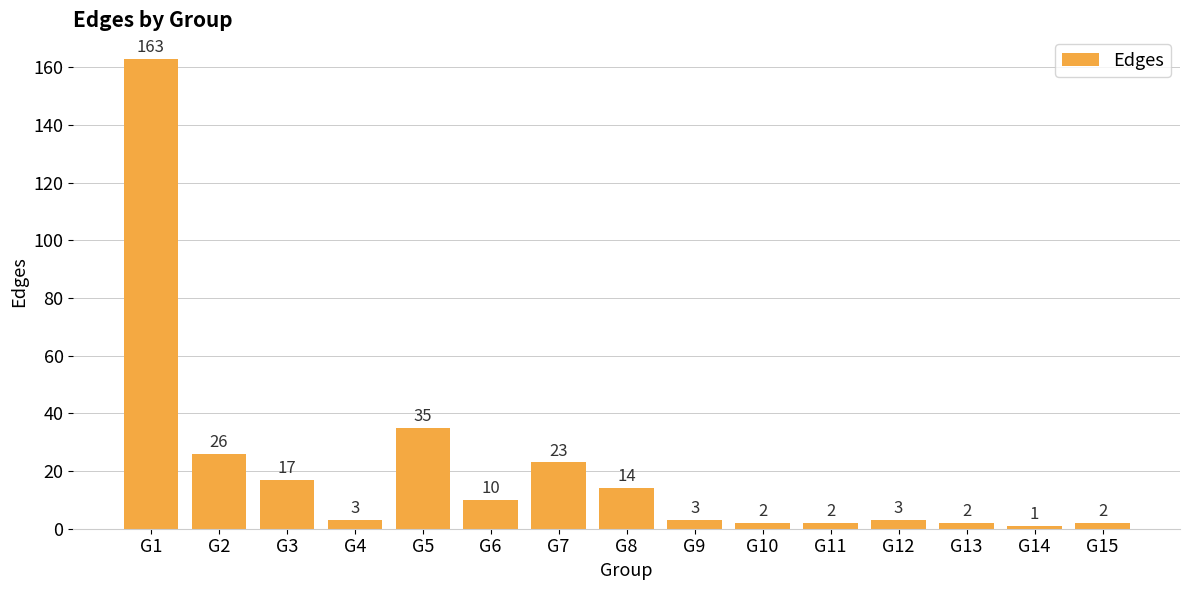

At which label does the data first exceed 3?

G1